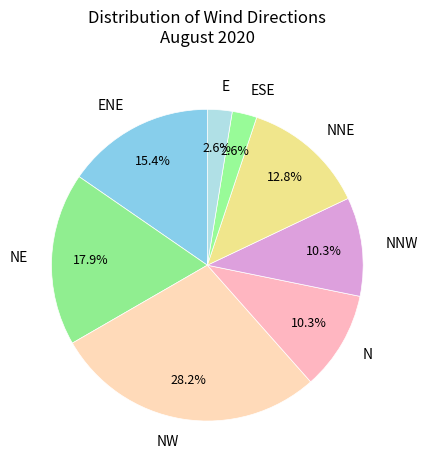

To the nearest percent, what percentage of the pie is NW?

28%